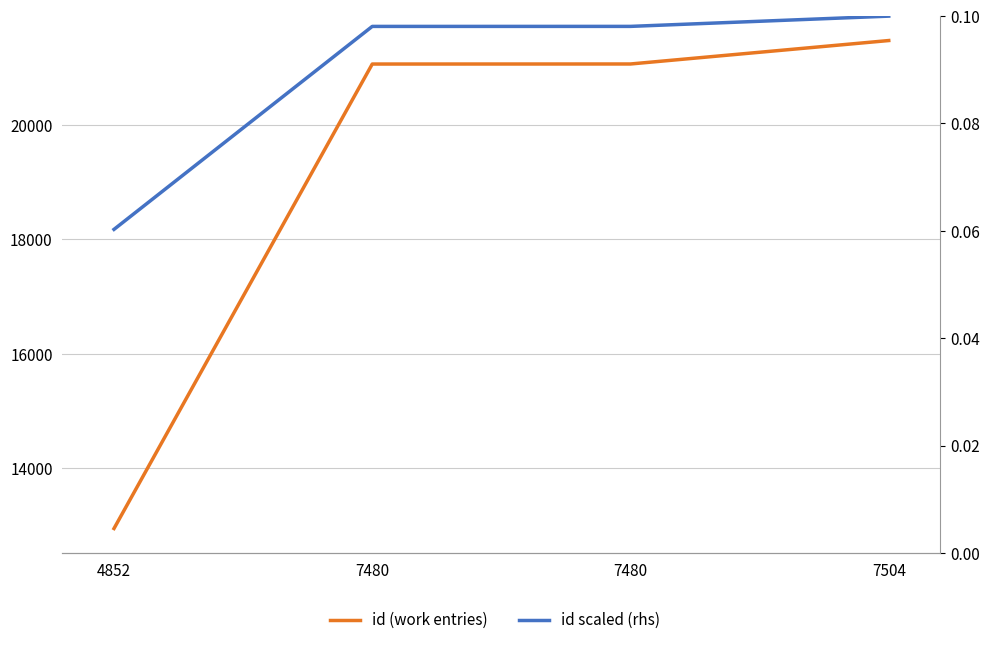

At which label is id (work entries) closest to 17212?

7480